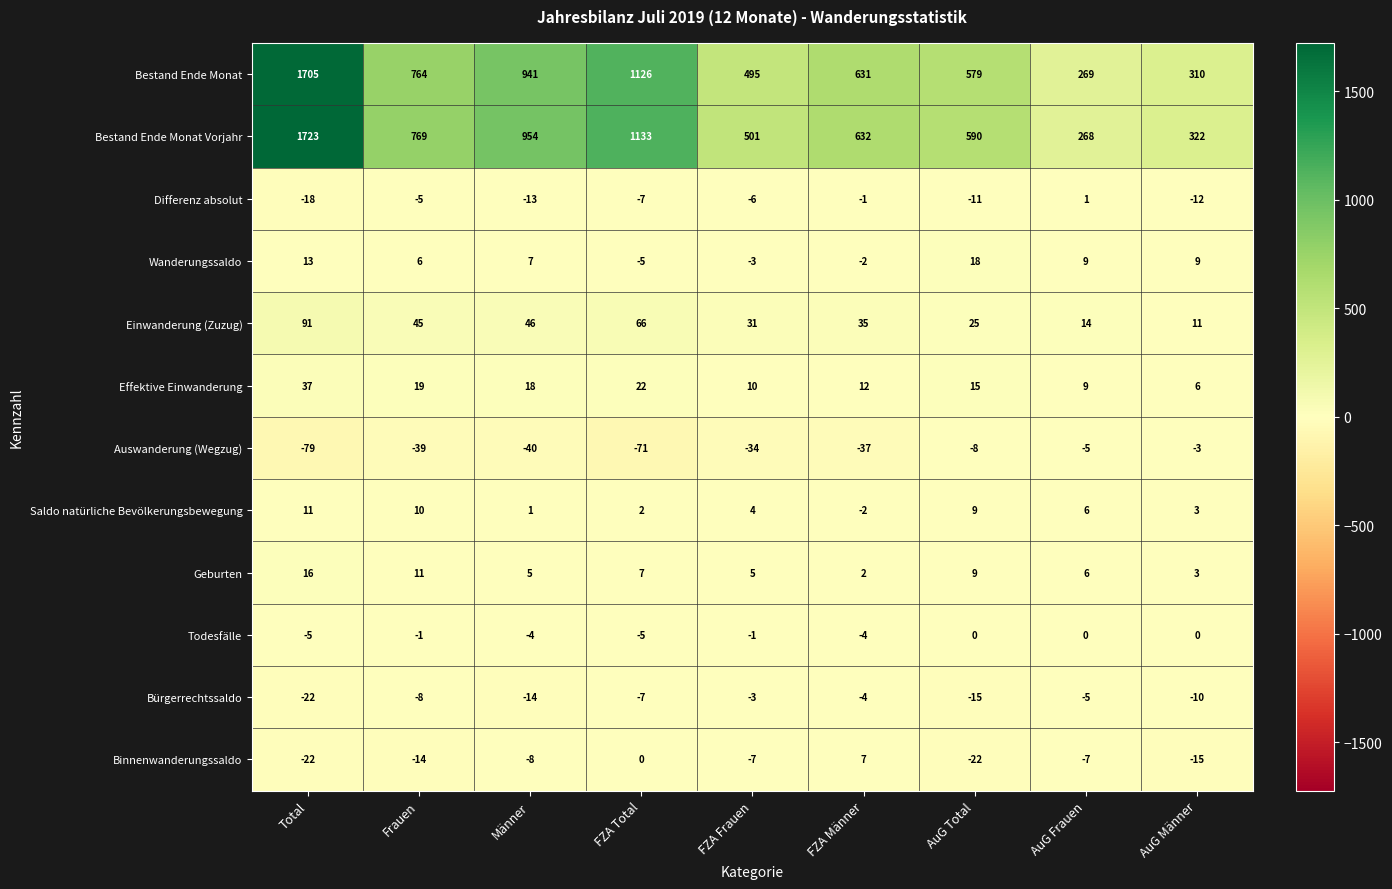

The value of Geburten at Frauen is 11. True or false?

True